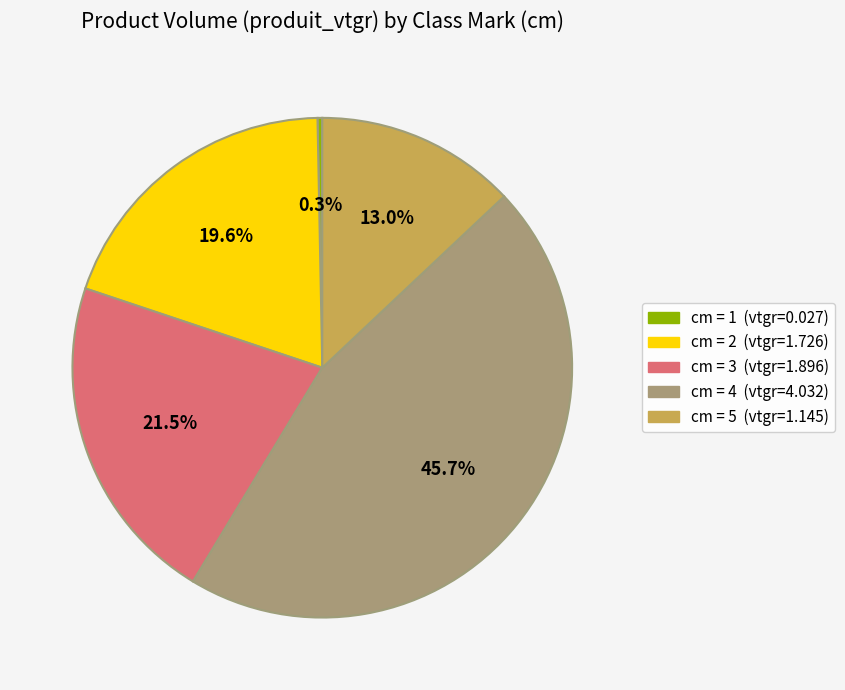

Is there any slice that represents more than half of the pie?

No